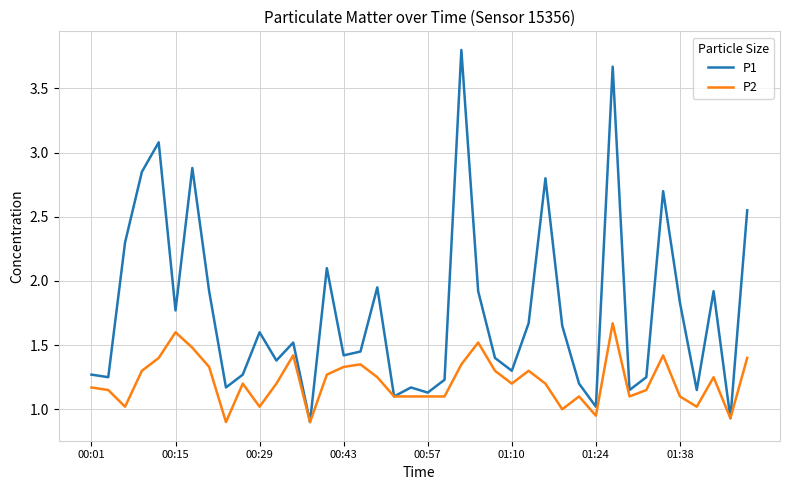

List the series in order of their overall mean, lowest first.

P2, P1